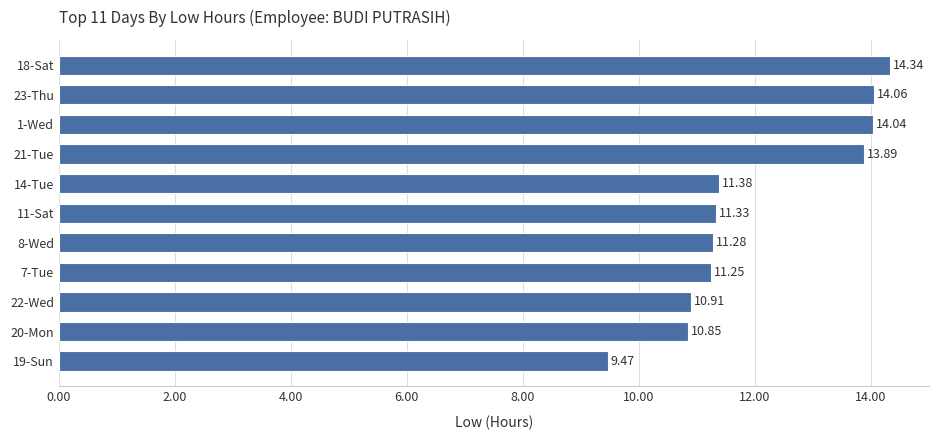

Which has a higher value, 21-Tue or 11-Sat?

21-Tue